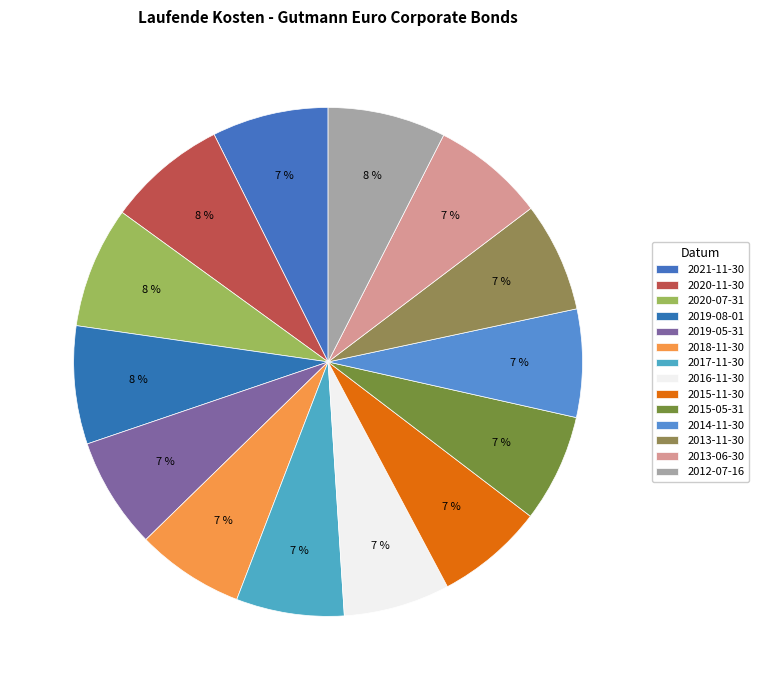

How many segments does this pie chart have?

14